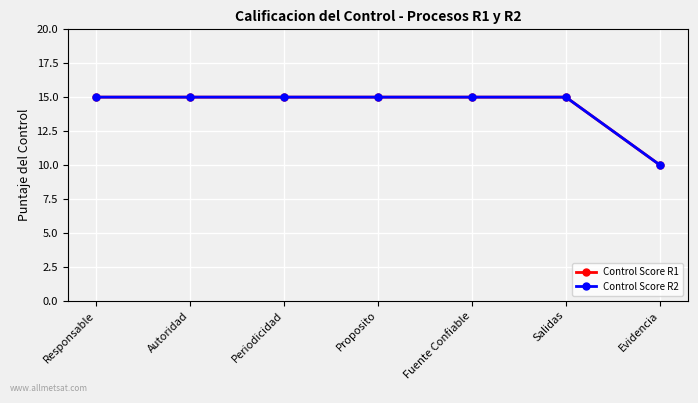

Is this an area chart (filled region under the line)?

No